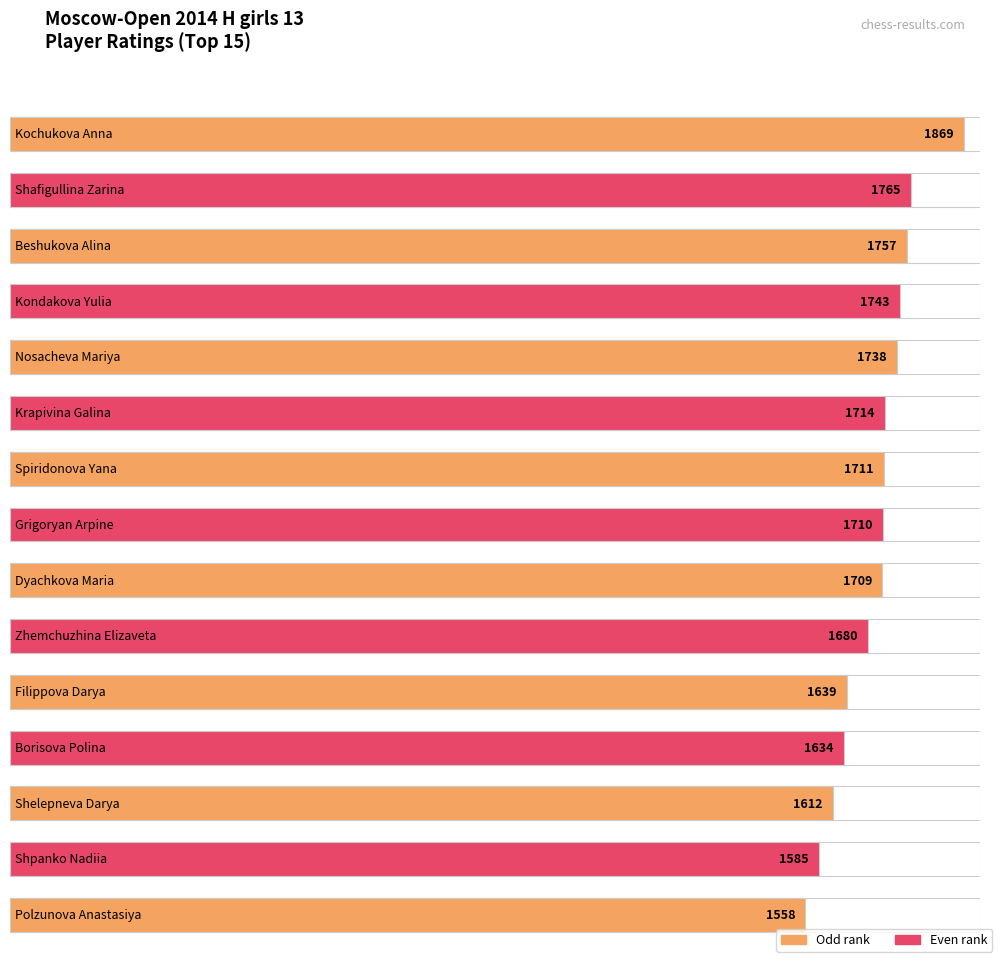

Reading left to right, what are all the values shown in this chart?

Kochukova Anna=1869	Shafigullina Zarina=1765	Beshukova Alina=1757	Kondakova Yulia=1743	Nosacheva Mariya=1738	Krapivina Galina=1714	Spiridonova Yana=1711	Grigoryan Arpine=1710	Dyachkova Maria=1709	Zhemchuzhina Elizaveta=1680	Filippova Darya=1639	Borisova Polina=1634	Shelepneva Darya=1612	Shpanko Nadiia=1585	Polzunova Anastasiya=1558